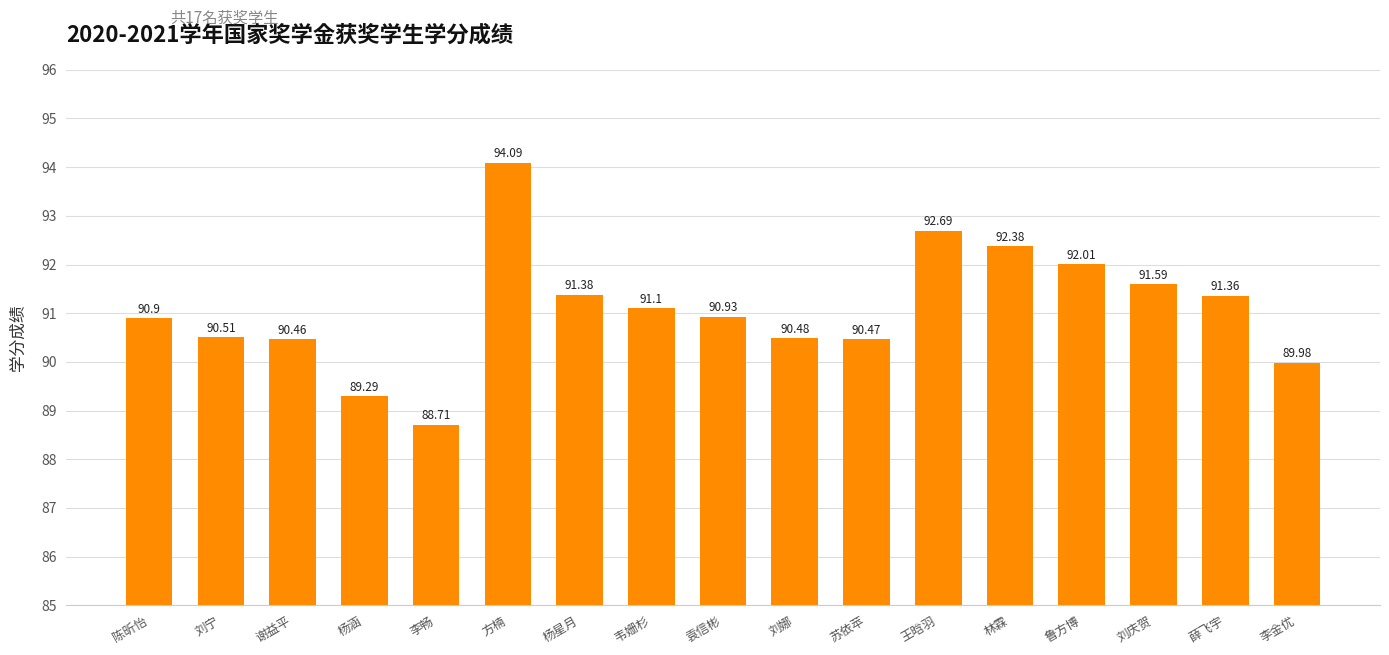

How many bars are there in total?

17